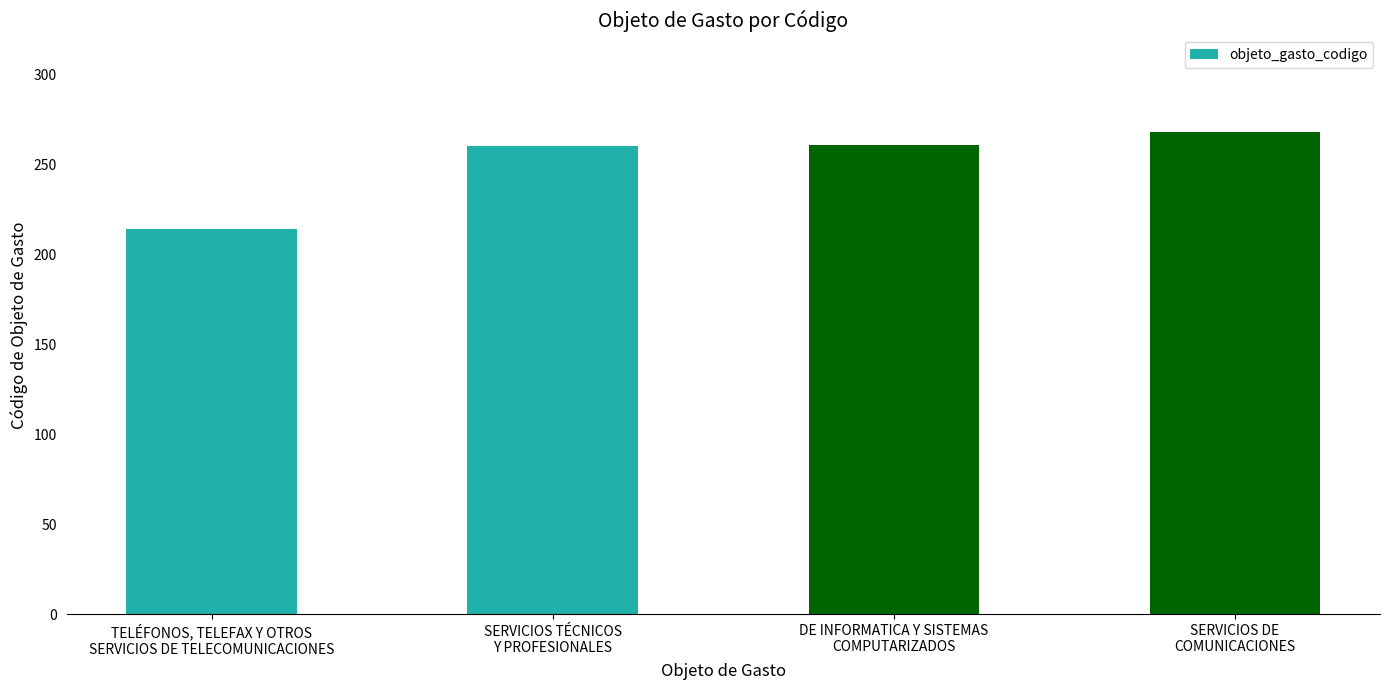

What is the sum of all values?

1003